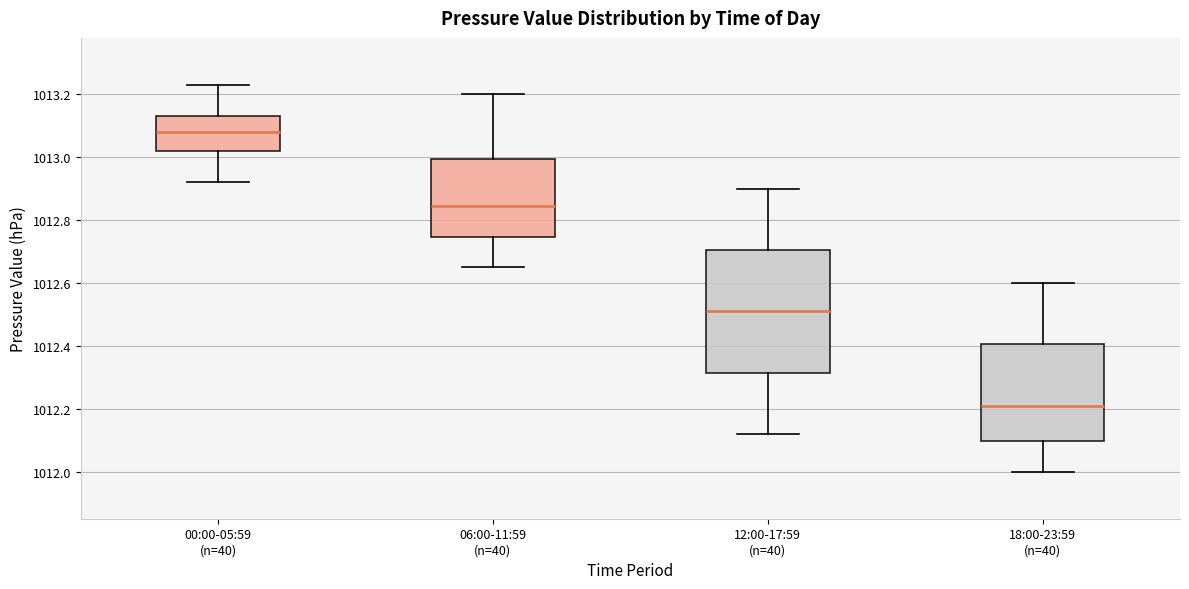

Where is the lower edge of the box for 18:00-23:59 (n=40) on the y-axis? The values are not printed on the chart, so give them approximately, as read against the axis.

1012.10